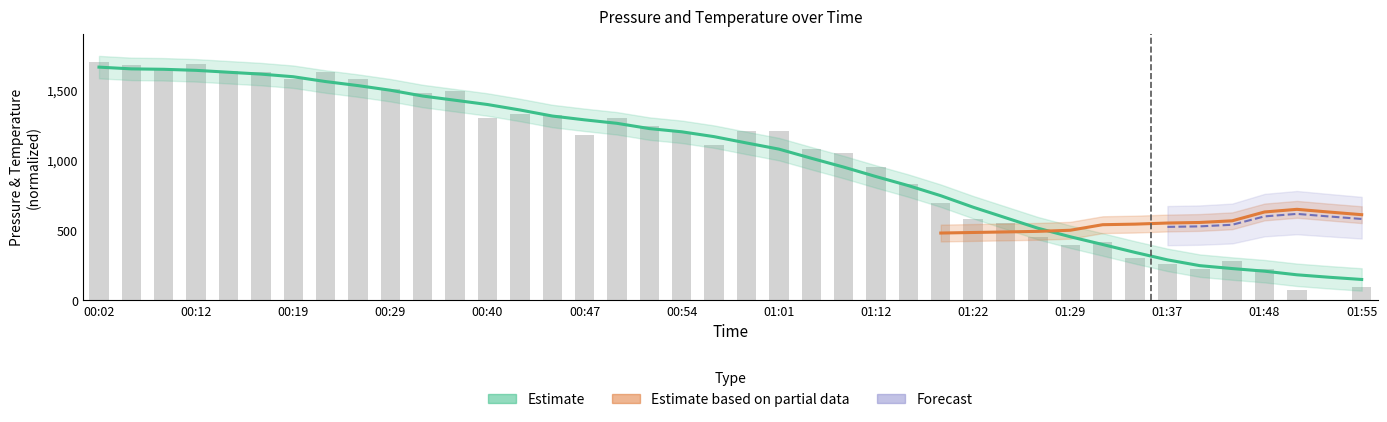

Are the bars grouped side by side (vs. stacked)?

No